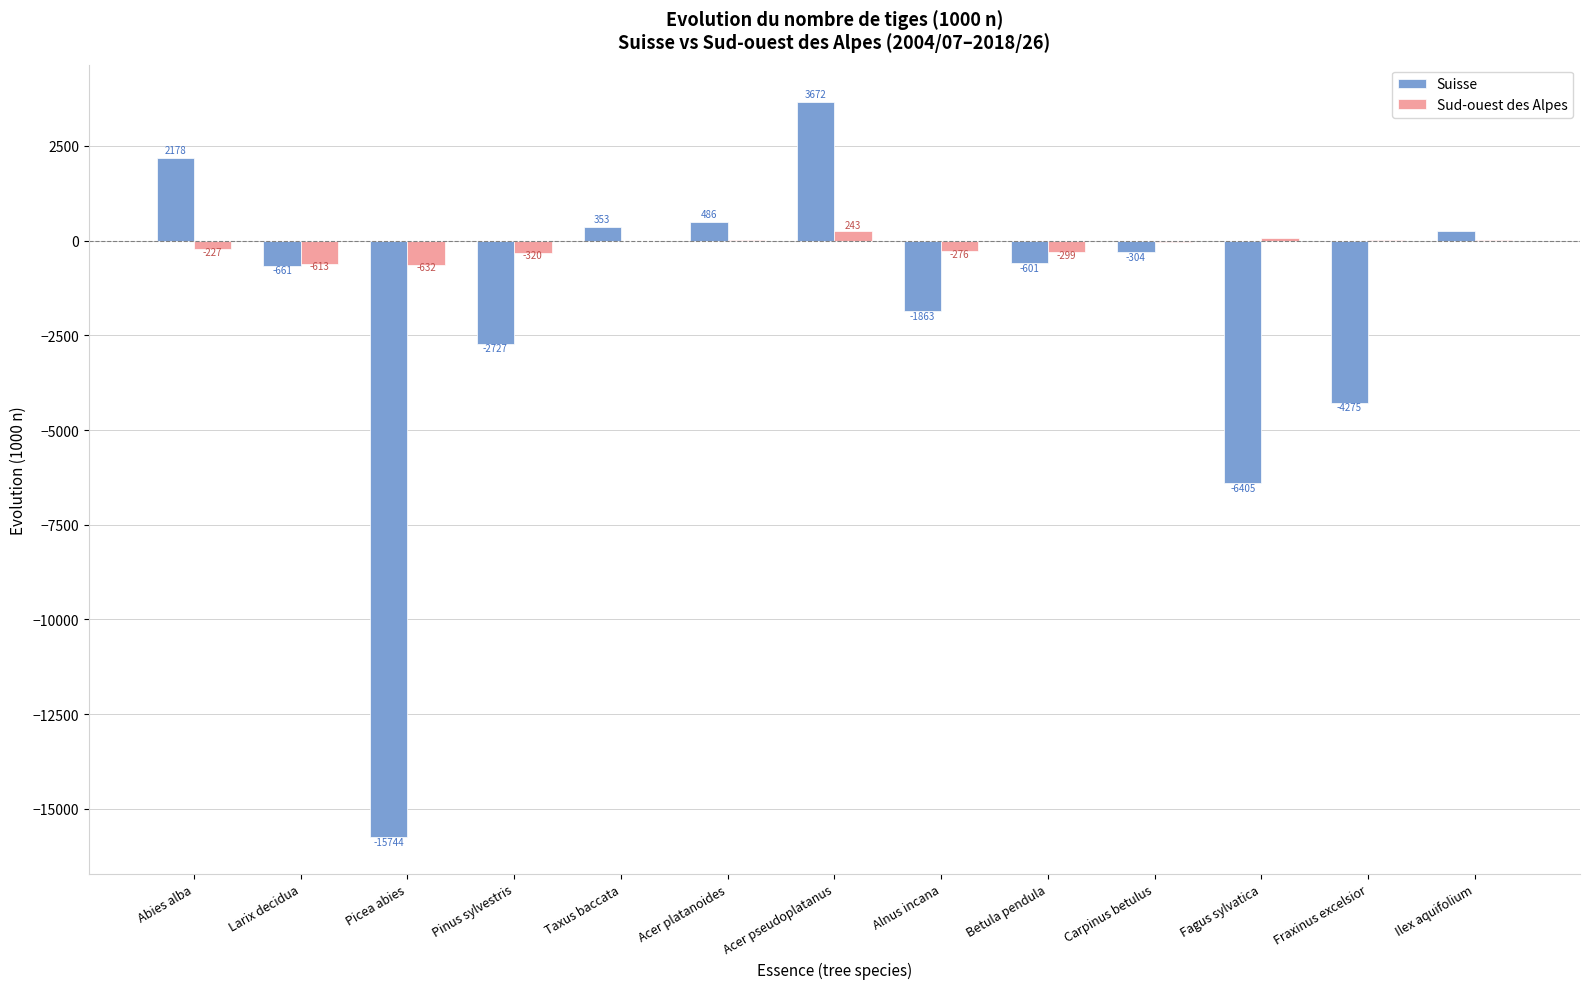

Where is Sud-ouest des Alpes nearest to the value -194?

Abies alba